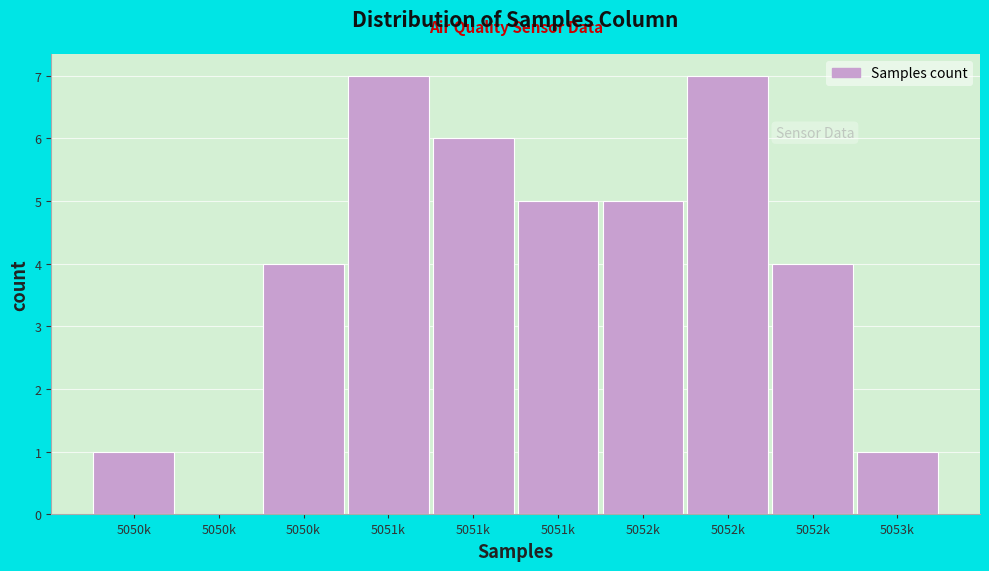

How many data points does each series have?

10